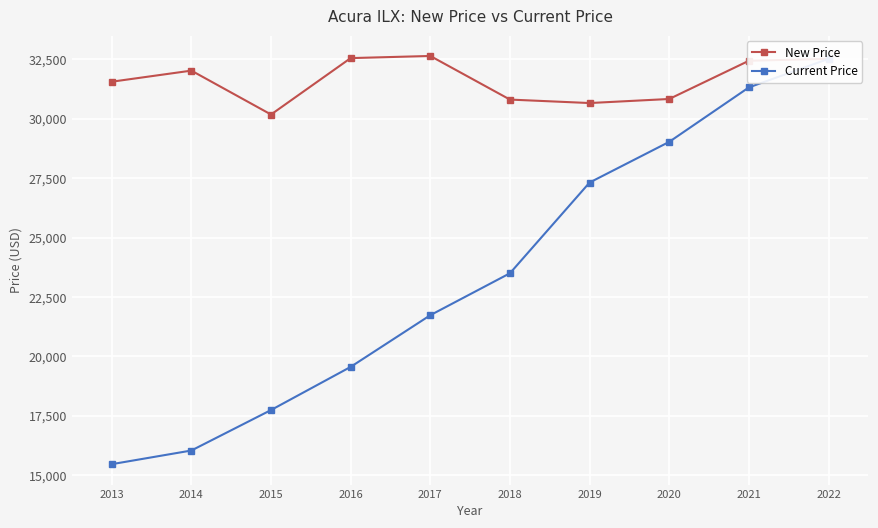

Where is New Price nearest to the value 31412?

2013